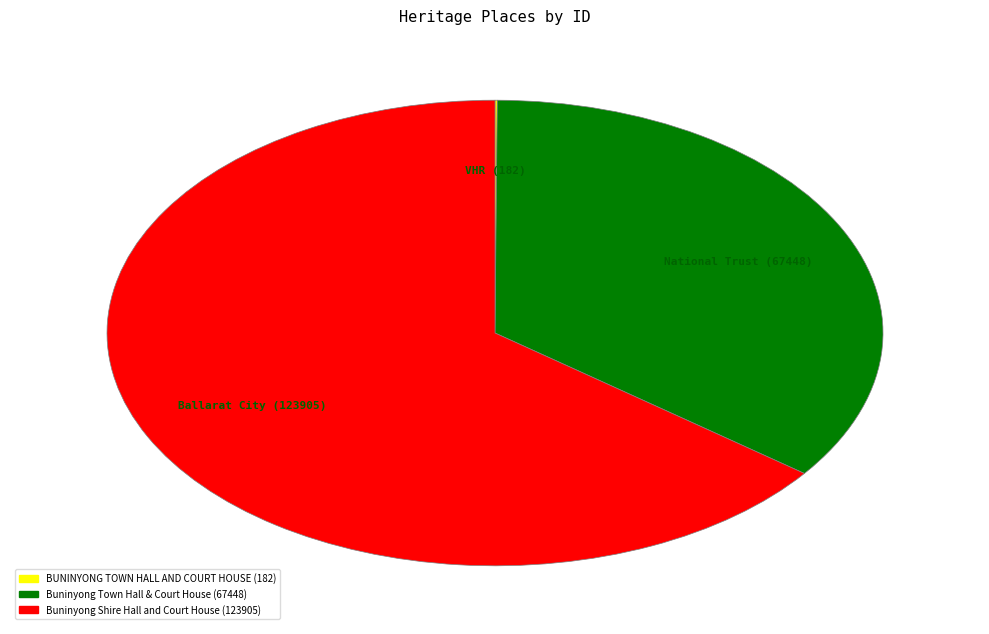

The Buninyong Shire Hall and Court House slice represents 65% of the pie. True or false?

True